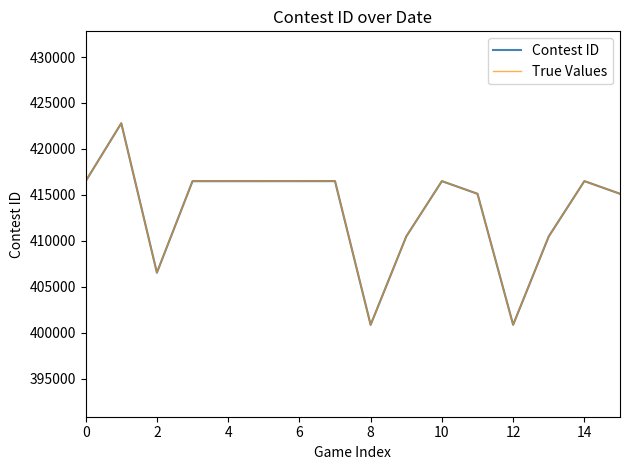

List the series in order of their peak value, highest first.

Contest ID, True Values